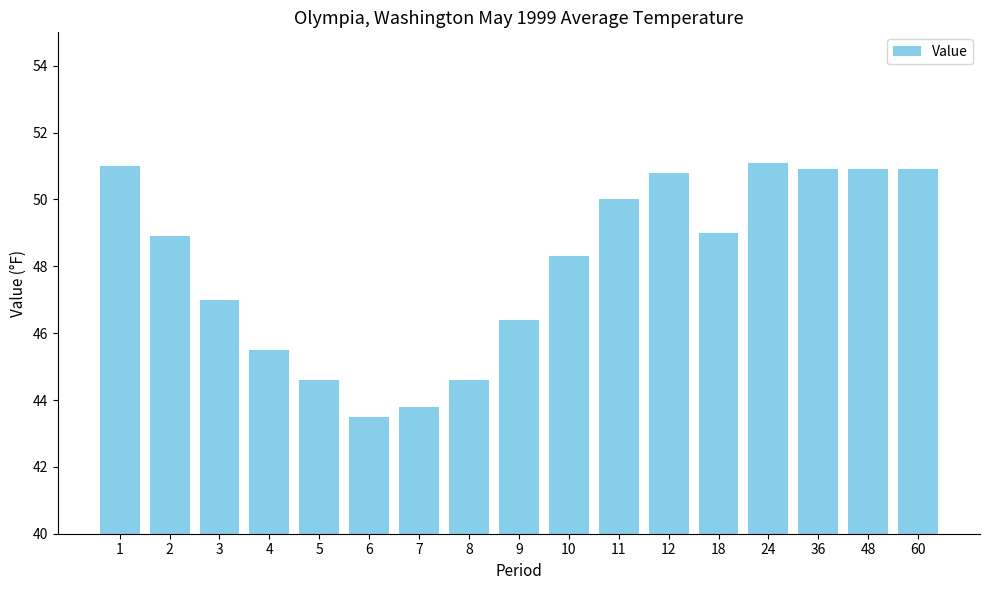

Where does the data first go above 48?

1